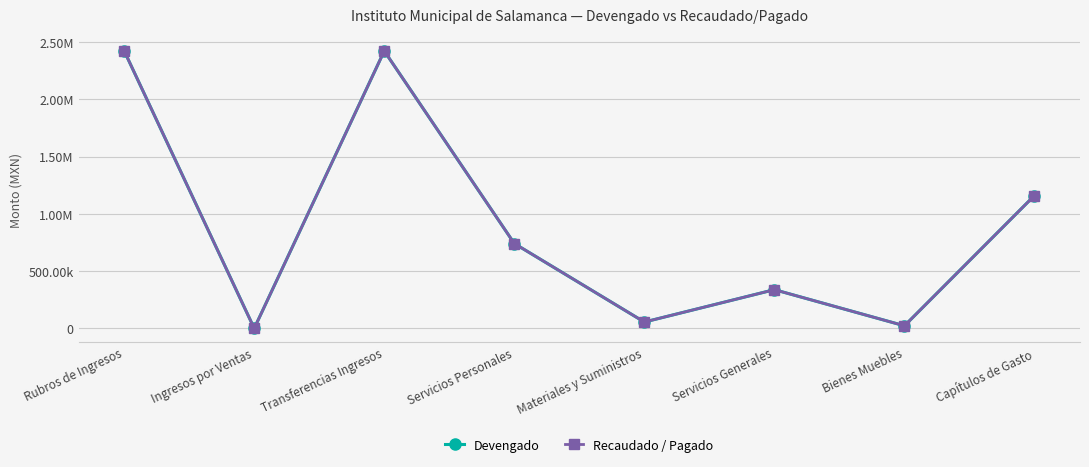

Does the chart display data point markers on the line(s)?

Yes